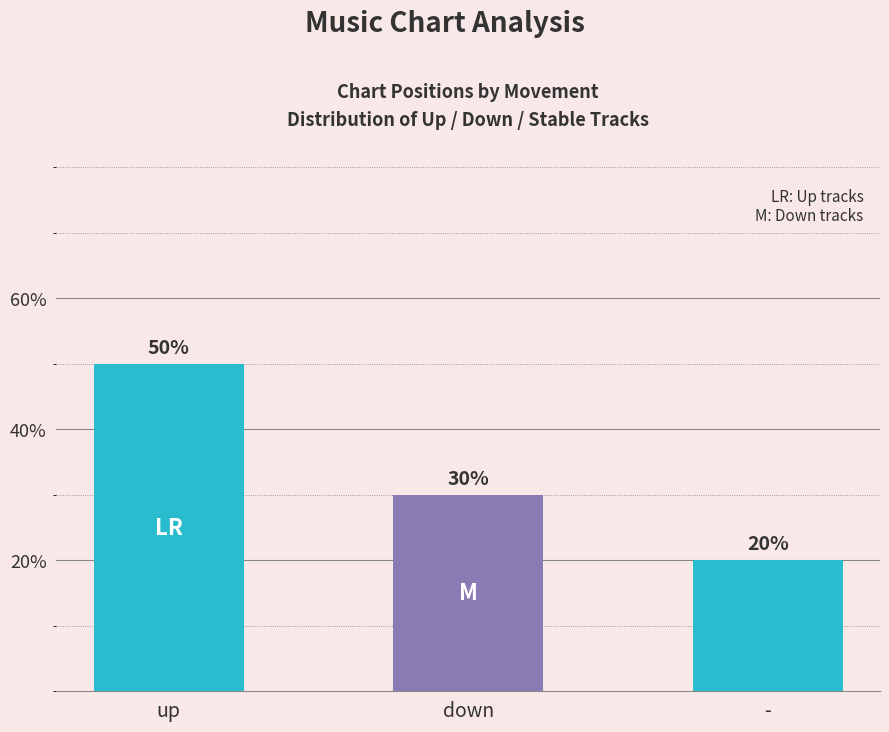

What is the maximum value shown in the chart?

50